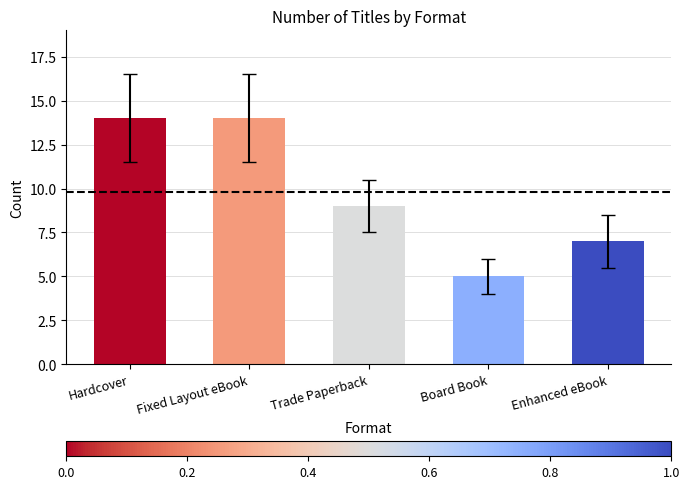

What is the difference between the second highest and minimum values?

9